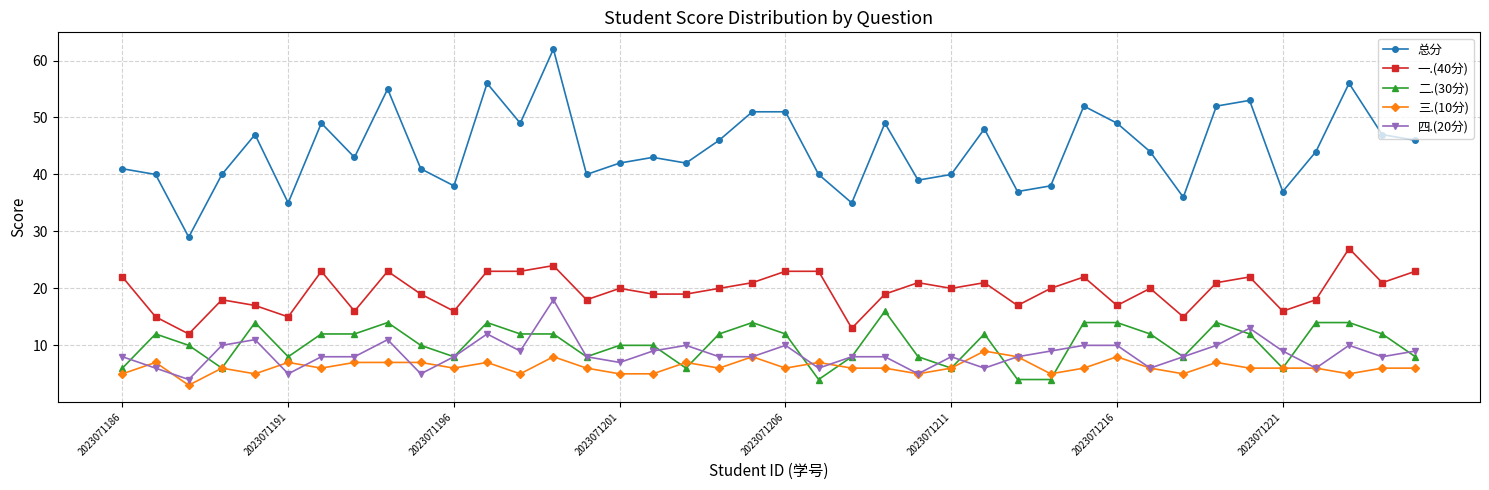

What is the smallest value displayed?

3